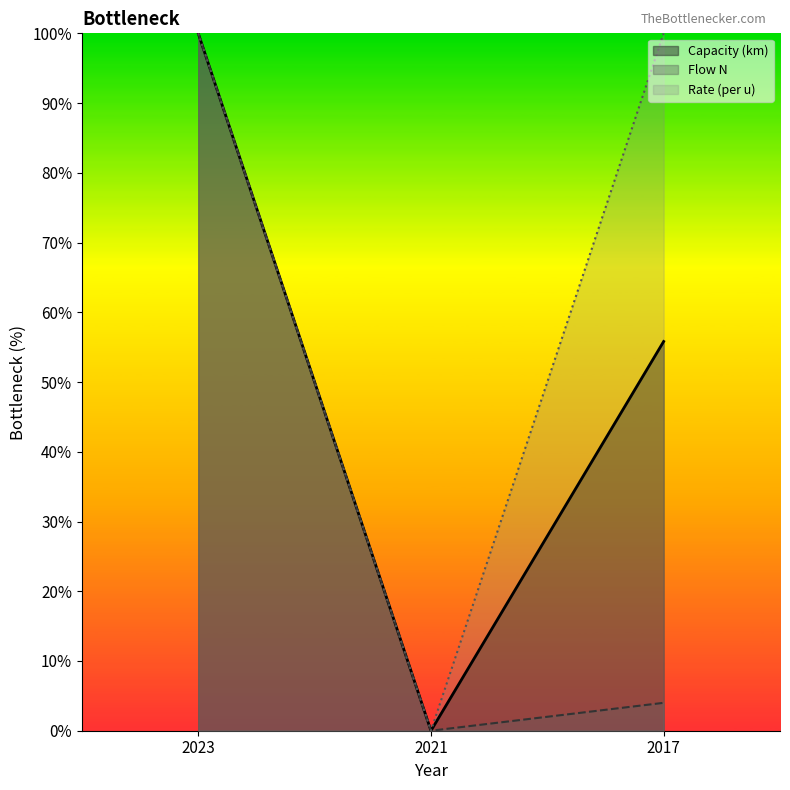

Which has a higher value, 2017 or 2021?

2017